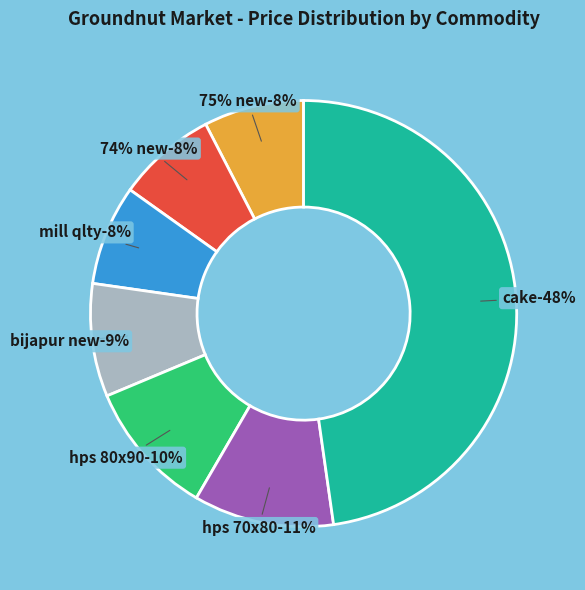

How much of the chart is everything except HPS 80X90?

89.7%